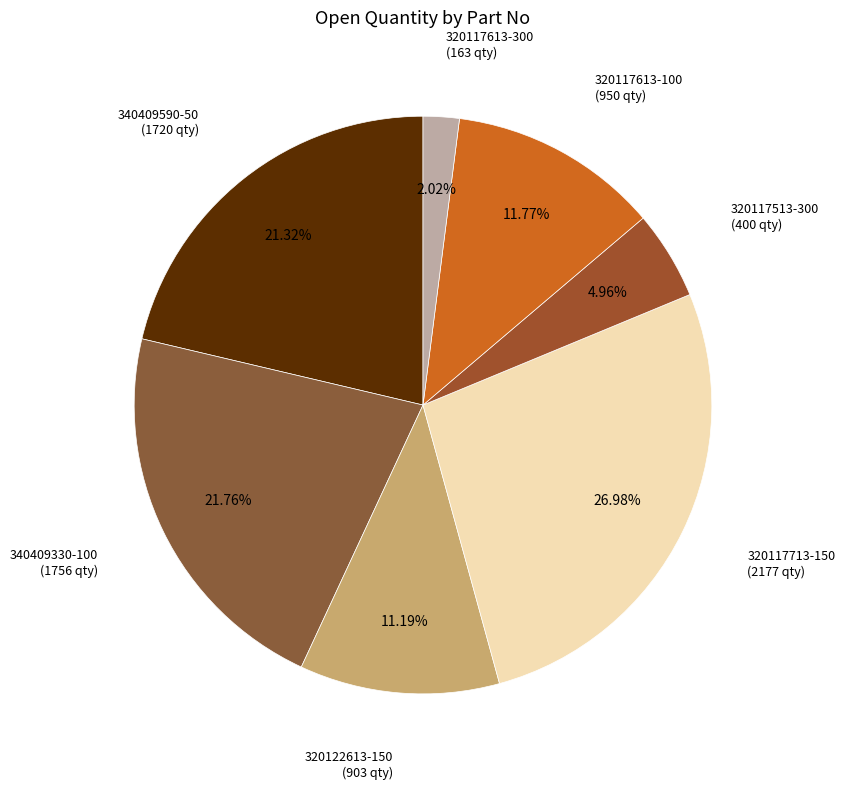

Which category has the biggest portion of the pie?

320117713-150